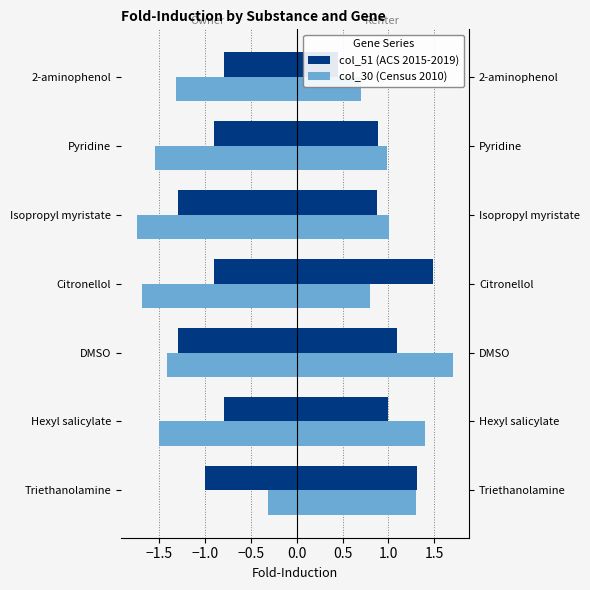

How many groups of bars are there?

7